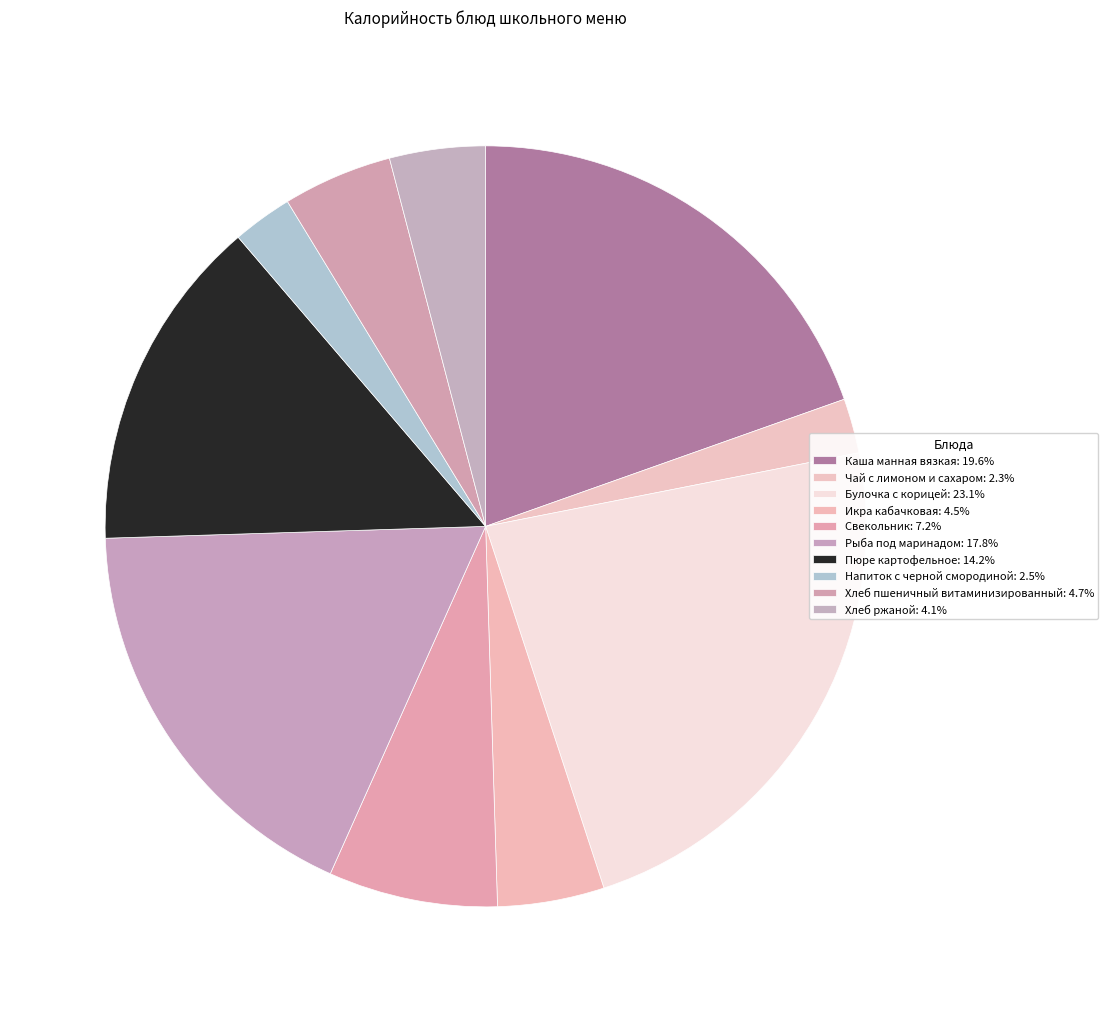

Is it true that Хлеб пшеничный витаминизированный is 5% of the pie?

True